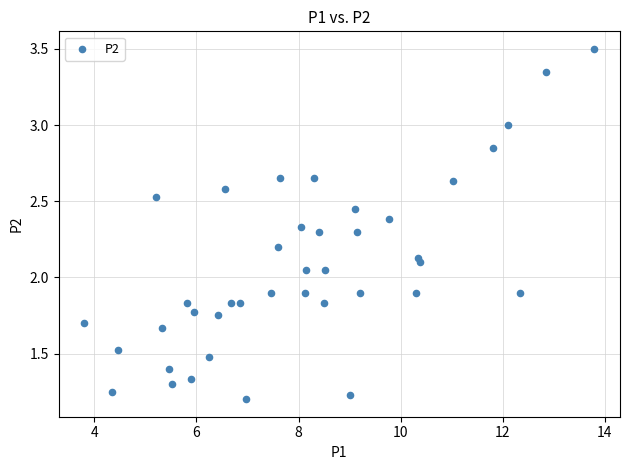

What is the range of X values (max minus min)?

10.0